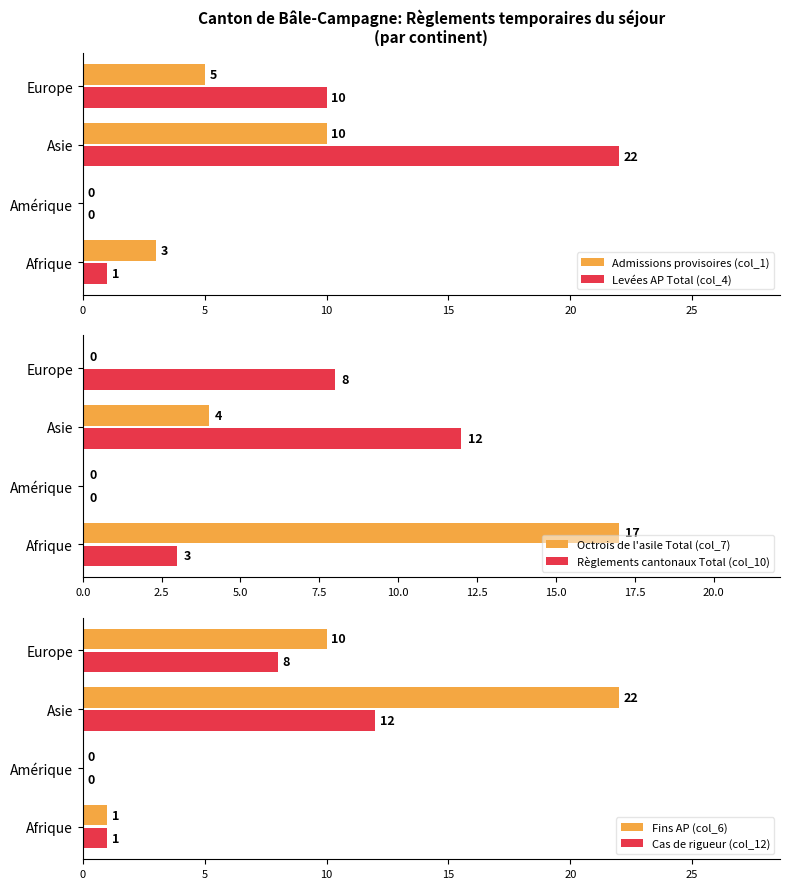

What is the difference between the maximum and minimum values in the Règlements cantonaux Total (col_10) series?

12